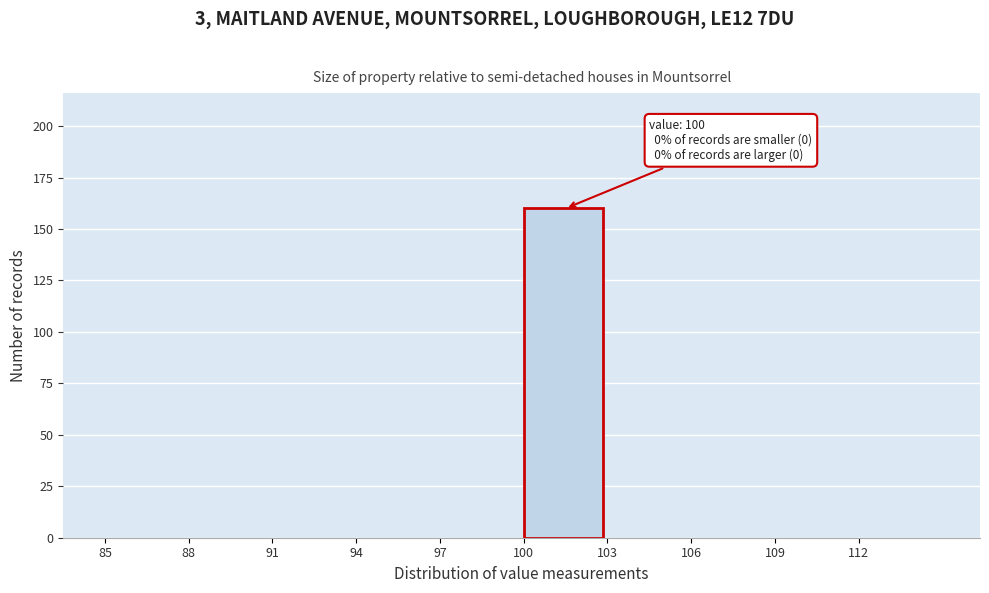

Which range on the x-axis has the tallest bar?

100 to 103